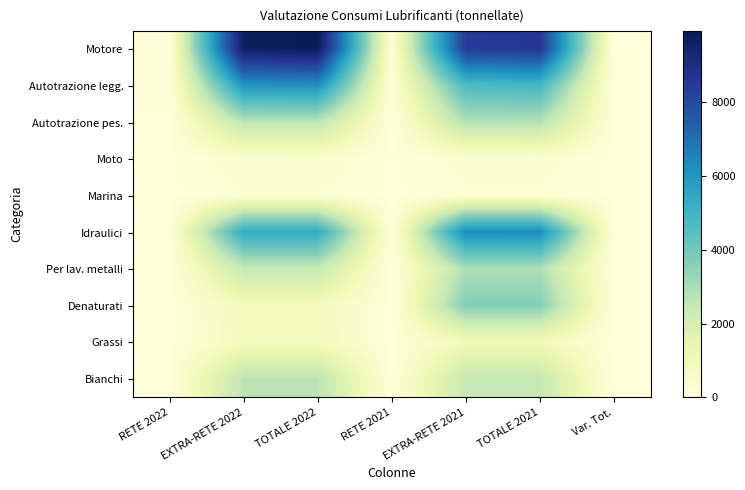

Reading left to right, extract all data points from this chart.

Motore: RETE 2022=146.0	EXTRA-RETE 2022=9775.0	TOTALE 2022=9921.0	RETE 2021=193.6	EXTRA-RETE 2021=8420.8	TOTALE 2021=8614.3	Var. Tot.=0.2
Autotrazione legg.: RETE 2022=132.0	EXTRA-RETE 2022=6055.0	TOTALE 2022=6187.0	RETE 2021=164.0	EXTRA-RETE 2021=4721.0	TOTALE 2021=4885.1	Var. Tot.=0.3
Autotrazione pes.: RETE 2022=3.0	EXTRA-RETE 2022=2675.0	TOTALE 2022=2678.0	RETE 2021=9.1	EXTRA-RETE 2021=2821.9	TOTALE 2021=2831.1	Var. Tot.=-0.1
Moto: RETE 2022=11.0	EXTRA-RETE 2022=405.0	TOTALE 2022=416.0	RETE 2021=20.4	EXTRA-RETE 2021=332.3	TOTALE 2021=352.7	Var. Tot.=0.2
Marina: RETE 2022=0.2	EXTRA-RETE 2022=220.0	TOTALE 2022=220.2	RETE 2021=0.2	EXTRA-RETE 2021=195.2	TOTALE 2021=195.4	Var. Tot.=0.1
Idraulici: RETE 2022=1.0	EXTRA-RETE 2022=5323.0	TOTALE 2022=5324.0	RETE 2021=3.4	EXTRA-RETE 2021=6290.4	TOTALE 2021=6293.8	Var. Tot.=-0.2
Per lav. metalli: RETE 2022=0.0	EXTRA-RETE 2022=2440.0	TOTALE 2022=2440.0	RETE 2021=0.0	EXTRA-RETE 2021=2917.0	TOTALE 2021=2917.0	Var. Tot.=-0.2
Denaturati: RETE 2022=0.0	EXTRA-RETE 2022=880.0	TOTALE 2022=880.0	RETE 2021=0.0	EXTRA-RETE 2021=3661.0	TOTALE 2021=3661.0	Var. Tot.=-0.8
Grassi: RETE 2022=0.9	EXTRA-RETE 2022=810.0	TOTALE 2022=810.9	RETE 2021=0.9	EXTRA-RETE 2021=962.5	TOTALE 2021=963.4	Var. Tot.=-0.2
Bianchi: RETE 2022=0.1	EXTRA-RETE 2022=2690.0	TOTALE 2022=2690.1	RETE 2021=0.1	EXTRA-RETE 2021=2506.0	TOTALE 2021=2506.1	Var. Tot.=0.1